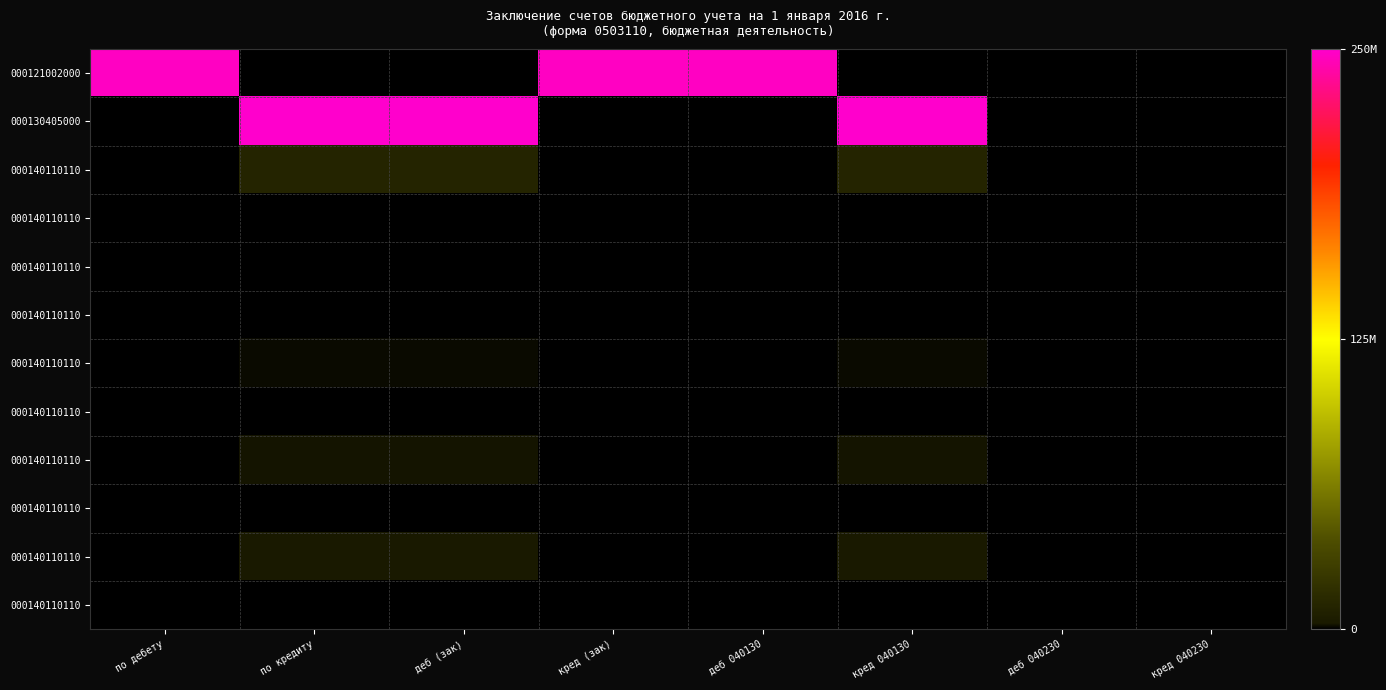

What is the difference between the highest and lowest values at кред (зак)?

247388359.2